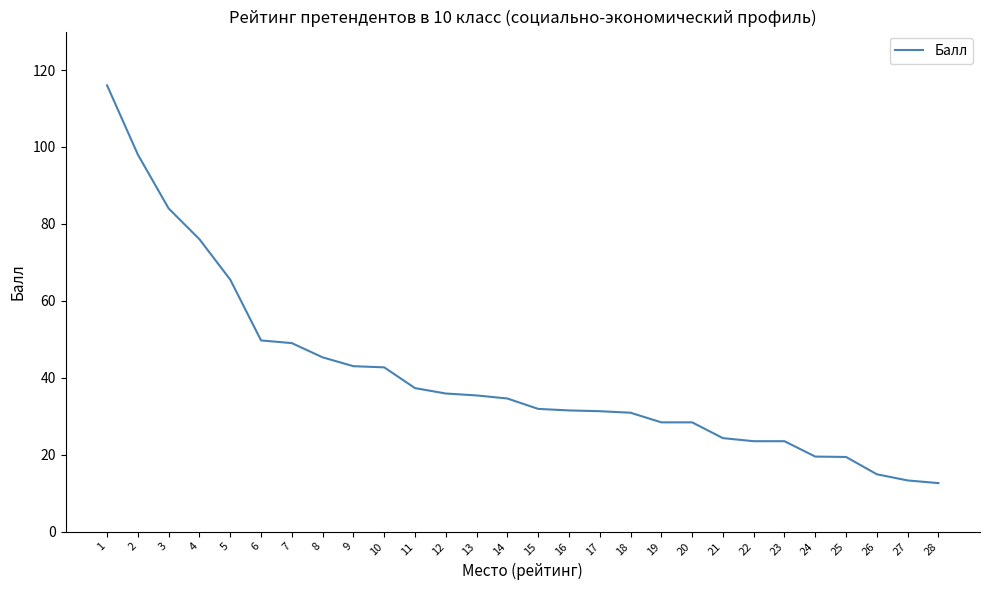

Which label corresponds to the largest value in the chart?

1